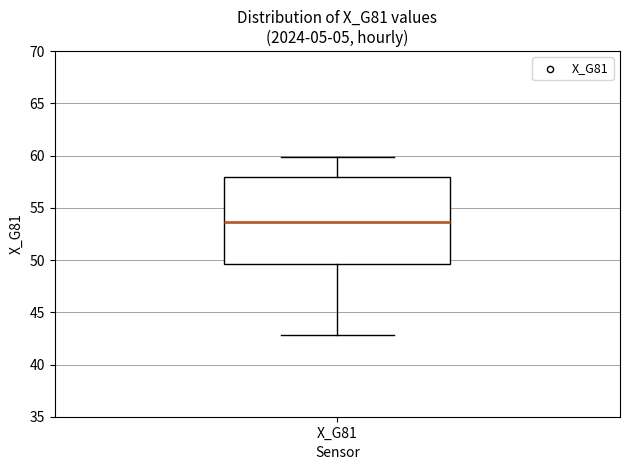

Where is the lower edge of the box for X_G81 on the y-axis? The values are not printed on the chart, so give them approximately, as read against the axis.

49.5